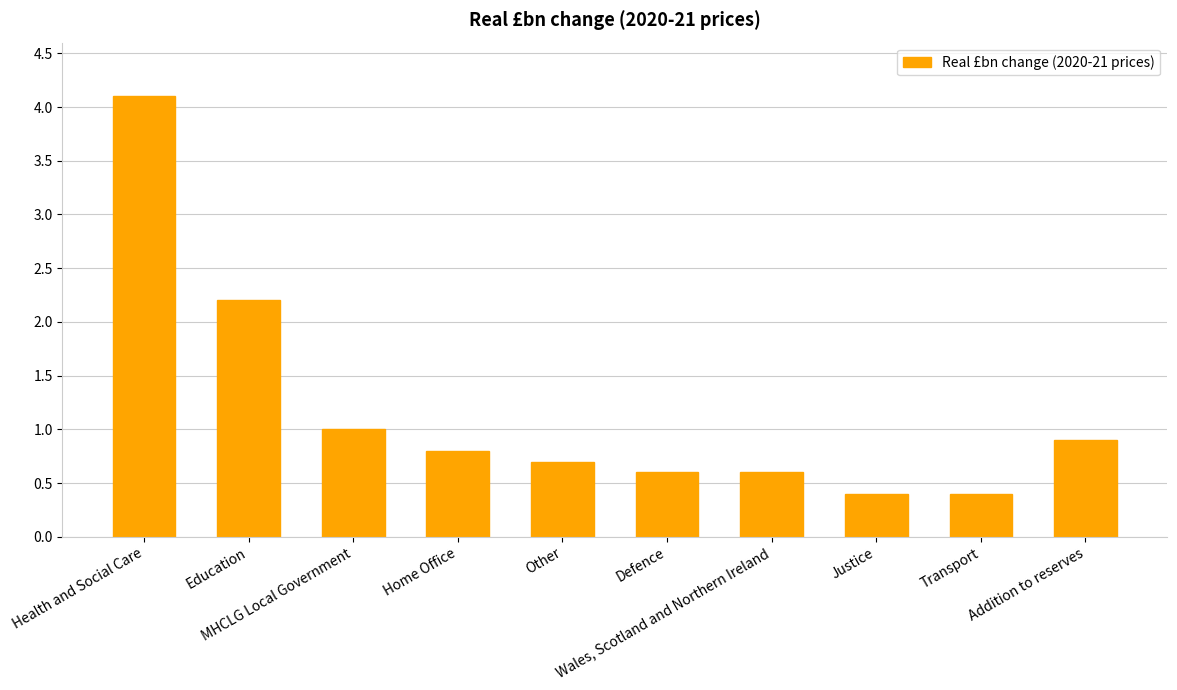

What is the label of the 1st bar from the left?

Health and Social Care